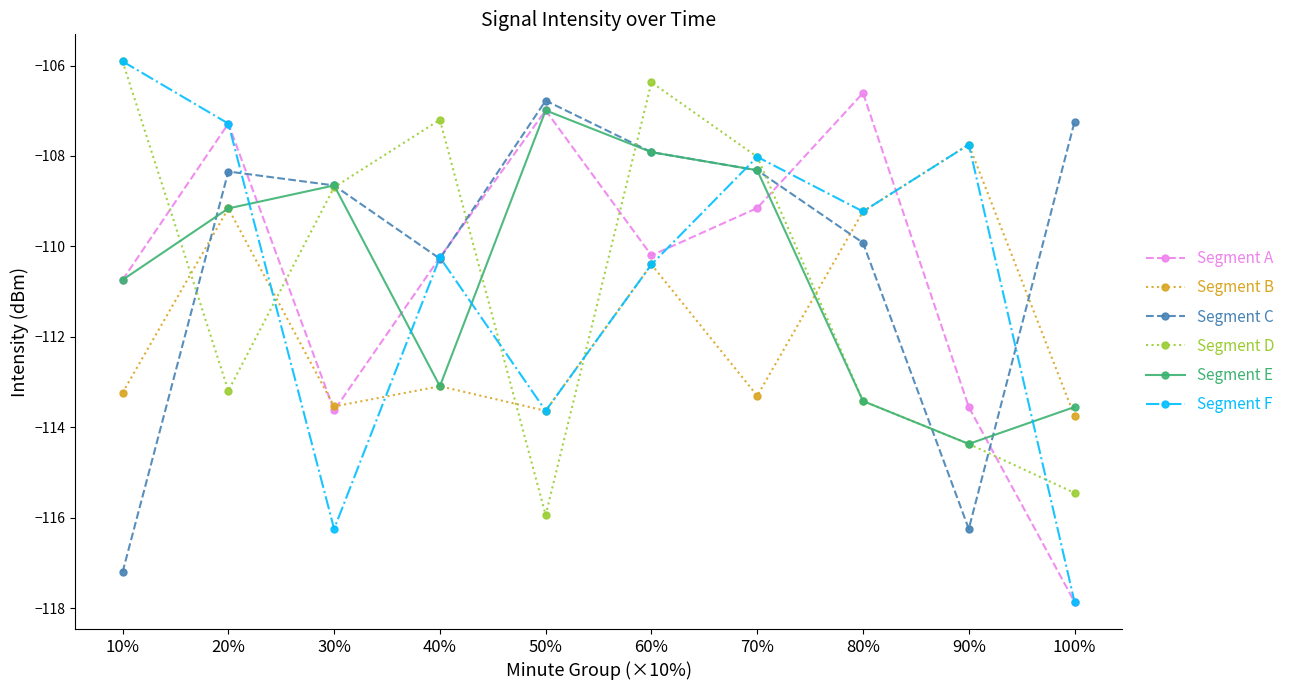

What is the label of the 6th point from the right?

50%